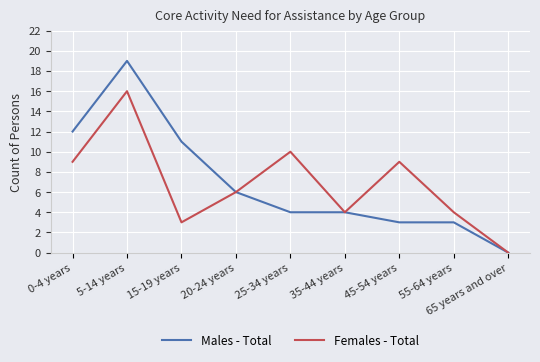

Is the value of Females - Total at 55-64 years greater than the value of Males - Total at 45-54 years?

Yes